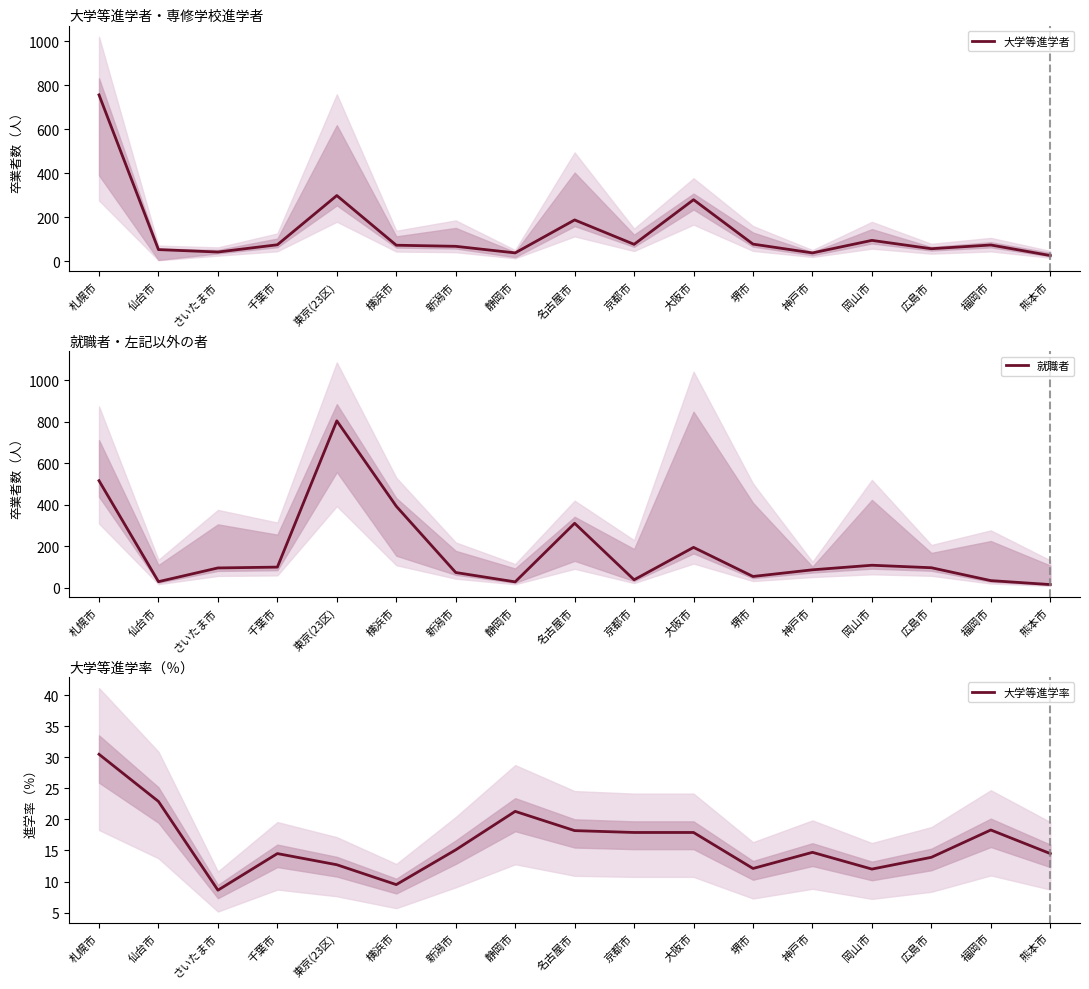

What is the total value across all series at 千葉市?

188.5